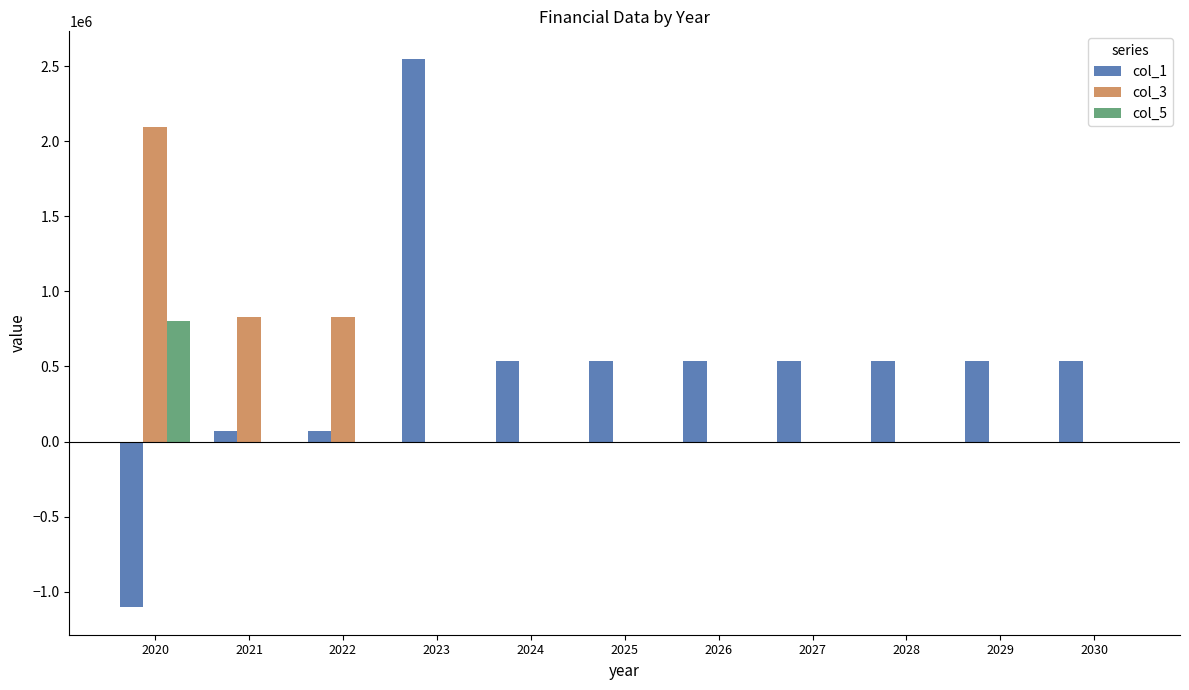

What is the difference between the col_1 values at 2025 and 2024?

500.0